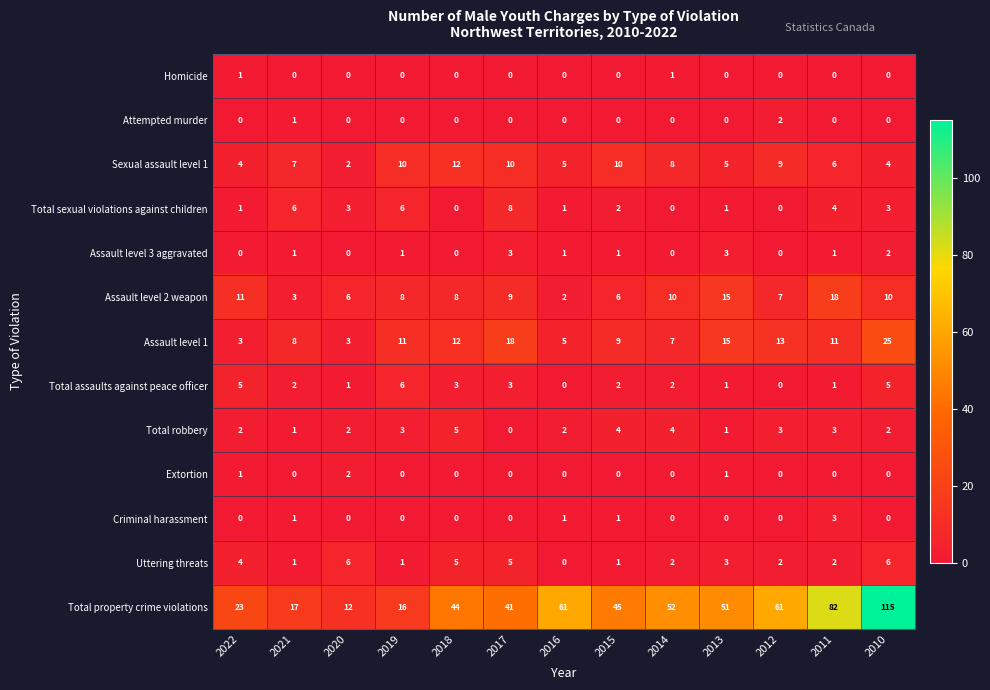

What is the difference between the maximum and second lowest values in the Total sexual violations against children series?

8